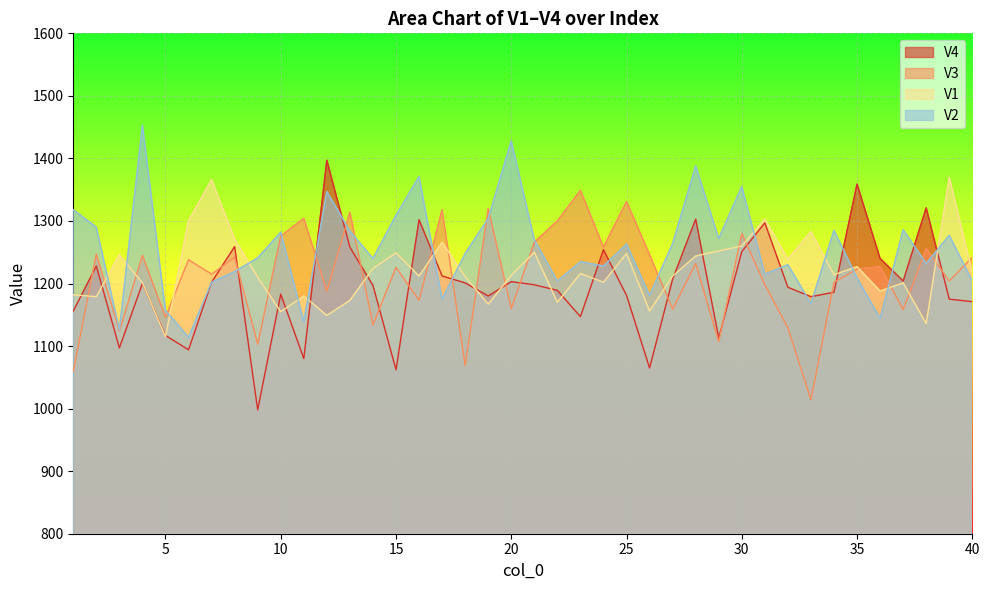

Reading left to right, what are all the values shown in this chart?

V4: 1=1156	2=1228	3=1097	4=1200	5=1117	6=1094	7=1202	8=1259	9=998	10=1183	11=1080	12=1397	13=1258	14=1197	15=1062	16=1302	17=1212	18=1201	19=1180	20=1203	21=1198	22=1189	23=1147	24=1254	25=1181	26=1065	27=1207	28=1303	29=1113	30=1251	31=1297	32=1194	33=1179	34=1186	35=1359	36=1240	37=1204	38=1321	39=1175	40=1171
V3: 1=1060	2=1247	3=1124	4=1245	5=1146	6=1238	7=1215	8=1242	9=1103	10=1276	11=1304	12=1188	13=1314	14=1134	15=1226	16=1173	17=1318	18=1069	19=1320	20=1160	21=1266	22=1300	23=1349	24=1258	25=1331	26=1246	27=1159	28=1232	29=1107	30=1280	31=1198	32=1129	33=1014	34=1202	35=1223	36=1227	37=1158	38=1256	39=1204	40=1242
V1: 1=1182	2=1179	3=1246	4=1201	5=1115	6=1300	7=1366	8=1271	9=1210	10=1155	11=1180	12=1149	13=1173	14=1224	15=1249	16=1212	17=1266	18=1211	19=1167	20=1213	21=1250	22=1170	23=1216	24=1202	25=1248	26=1156	27=1212	28=1244	29=1252	30=1260	31=1303	32=1239	33=1283	34=1214	35=1227	36=1188	37=1201	38=1136	39=1370	40=1217
V2: 1=1318	2=1290	3=1126	4=1453	5=1157	6=1114	7=1202	8=1219	9=1241	10=1282	11=1139	12=1347	13=1284	14=1240	15=1309	16=1371	17=1175	18=1248	19=1304	20=1428	21=1270	22=1204	23=1235	24=1228	25=1263	26=1181	27=1264	28=1388	29=1272	30=1355	31=1215	32=1230	33=1168	34=1285	35=1209	36=1144	37=1286	38=1232	39=1277	40=1204